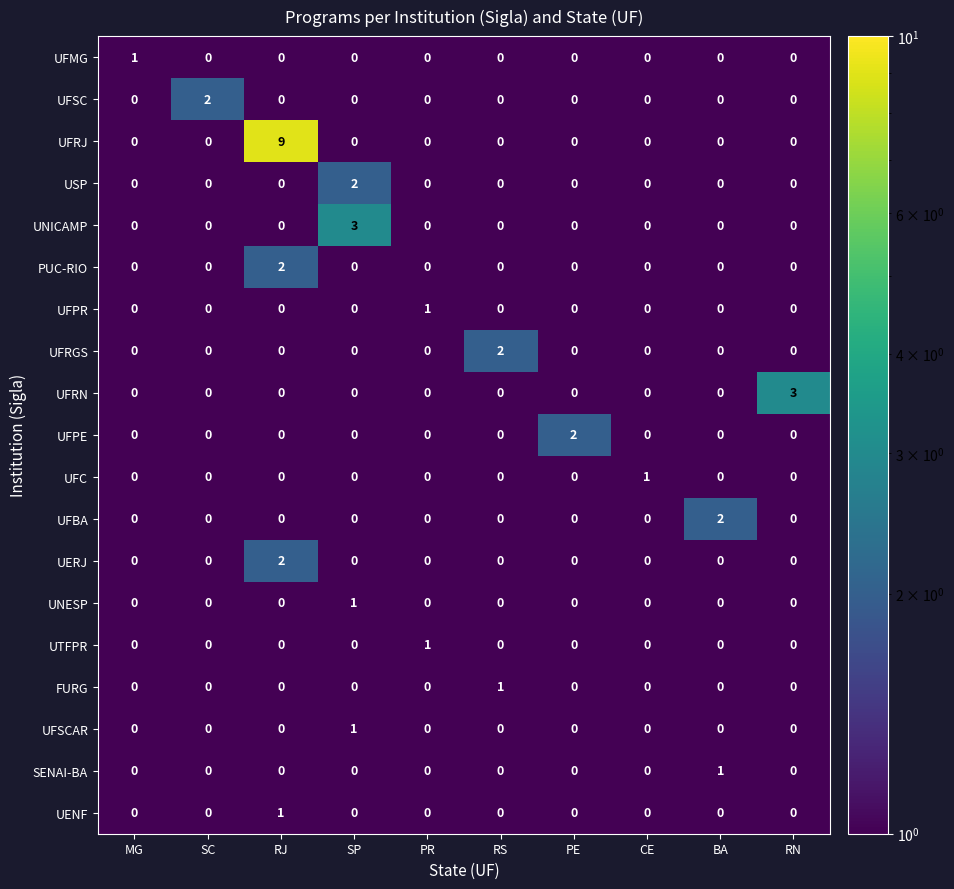

At how many categories does at least one series exceed 7?

1